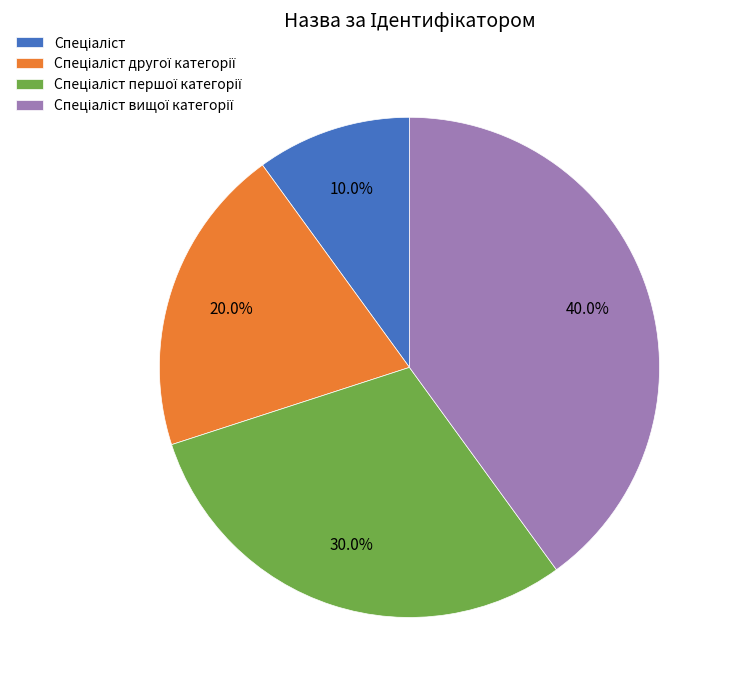

Is there any slice that represents more than half of the pie?

No